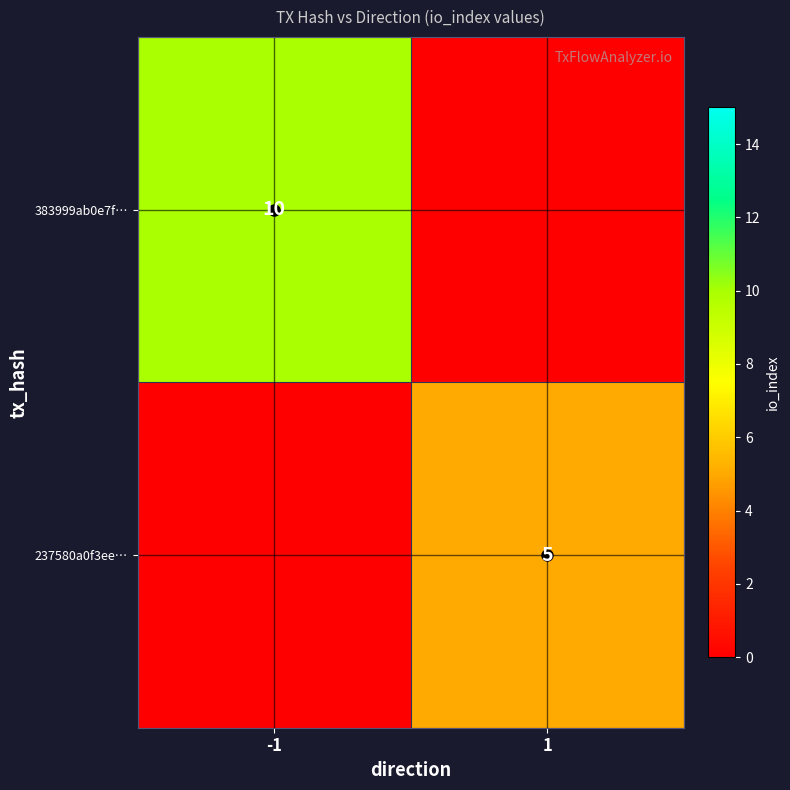

At how many categories does at least one series exceed 8?

1